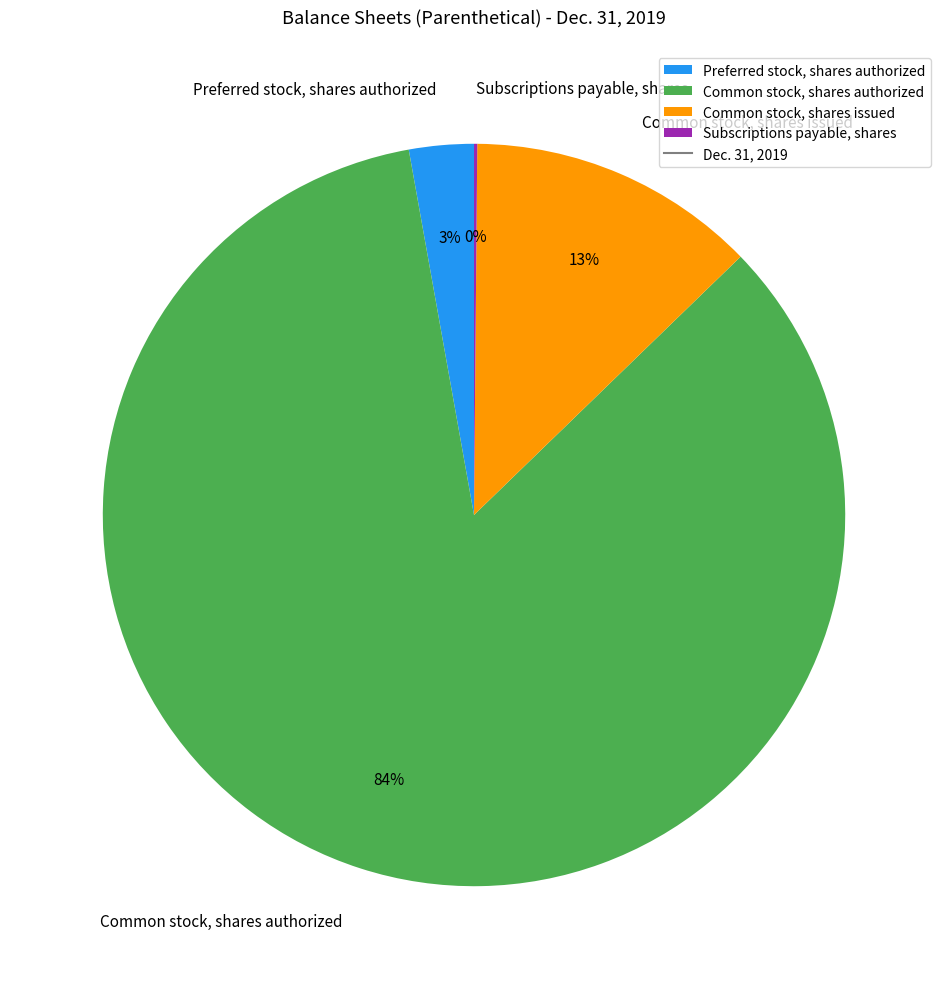

Which slice is the largest?

Common stock, shares authorized